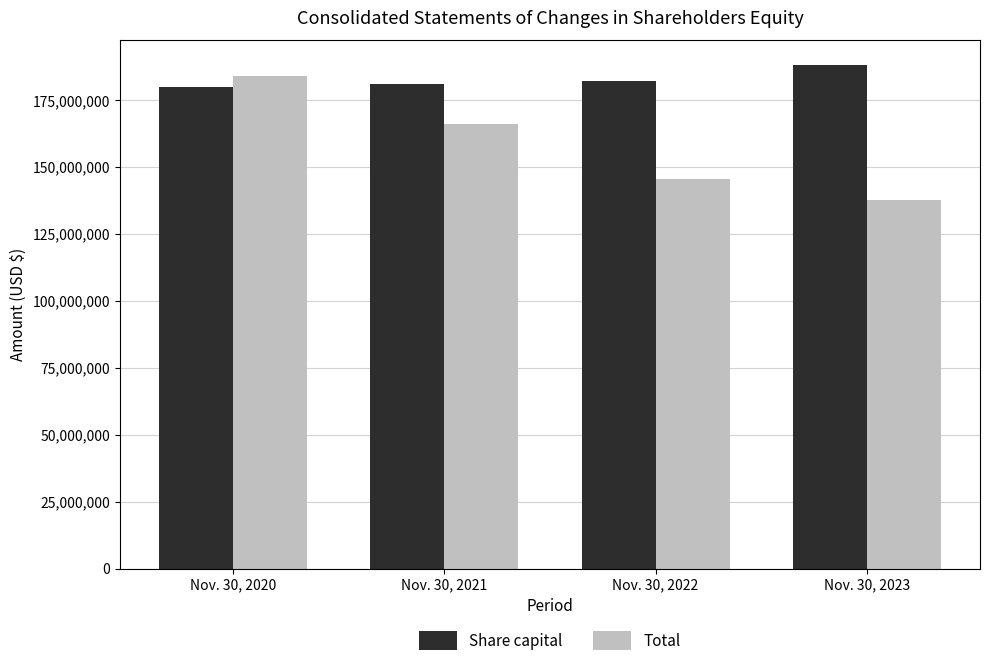

What value does the Total series have at Nov. 30, 2023?

137555000